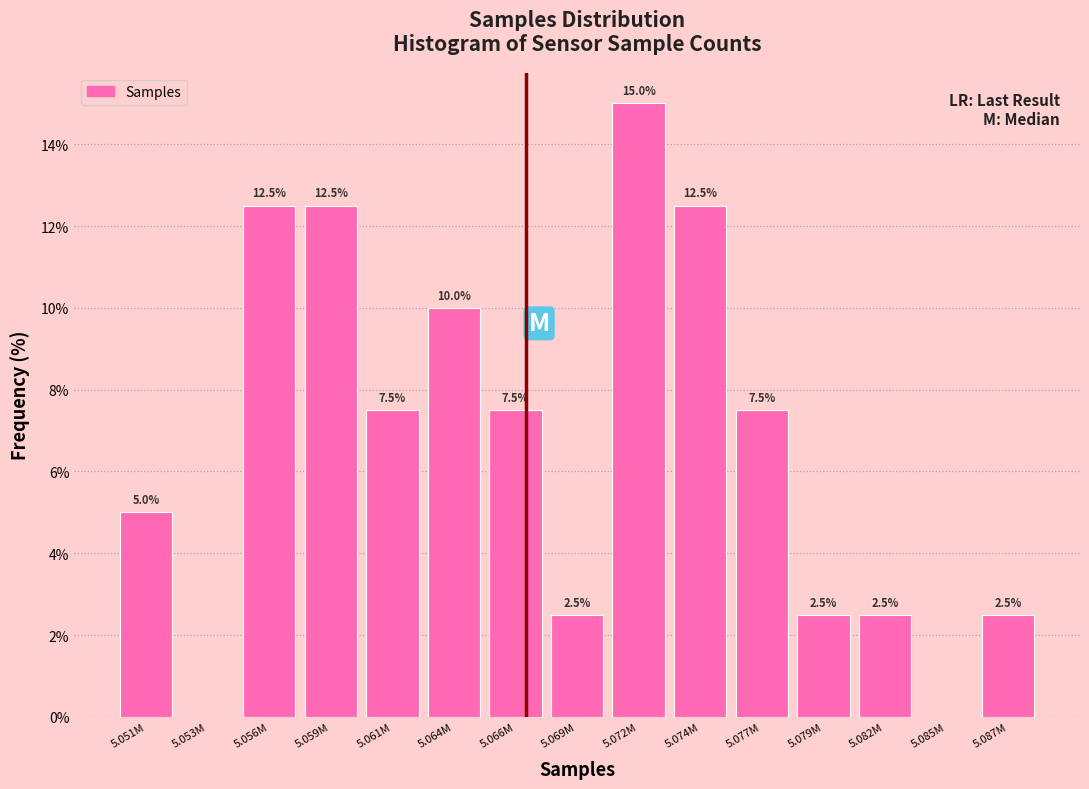

Reading left to right, extract all data points from this chart.

5.051M=5.0	5.053M=0.0	5.056M=12.5	5.059M=12.5	5.061M=7.5	5.064M=10.0	5.066M=7.5	5.069M=2.5	5.072M=15.0	5.074M=12.5	5.077M=7.5	5.079M=2.5	5.082M=2.5	5.085M=0.0	5.087M=2.5